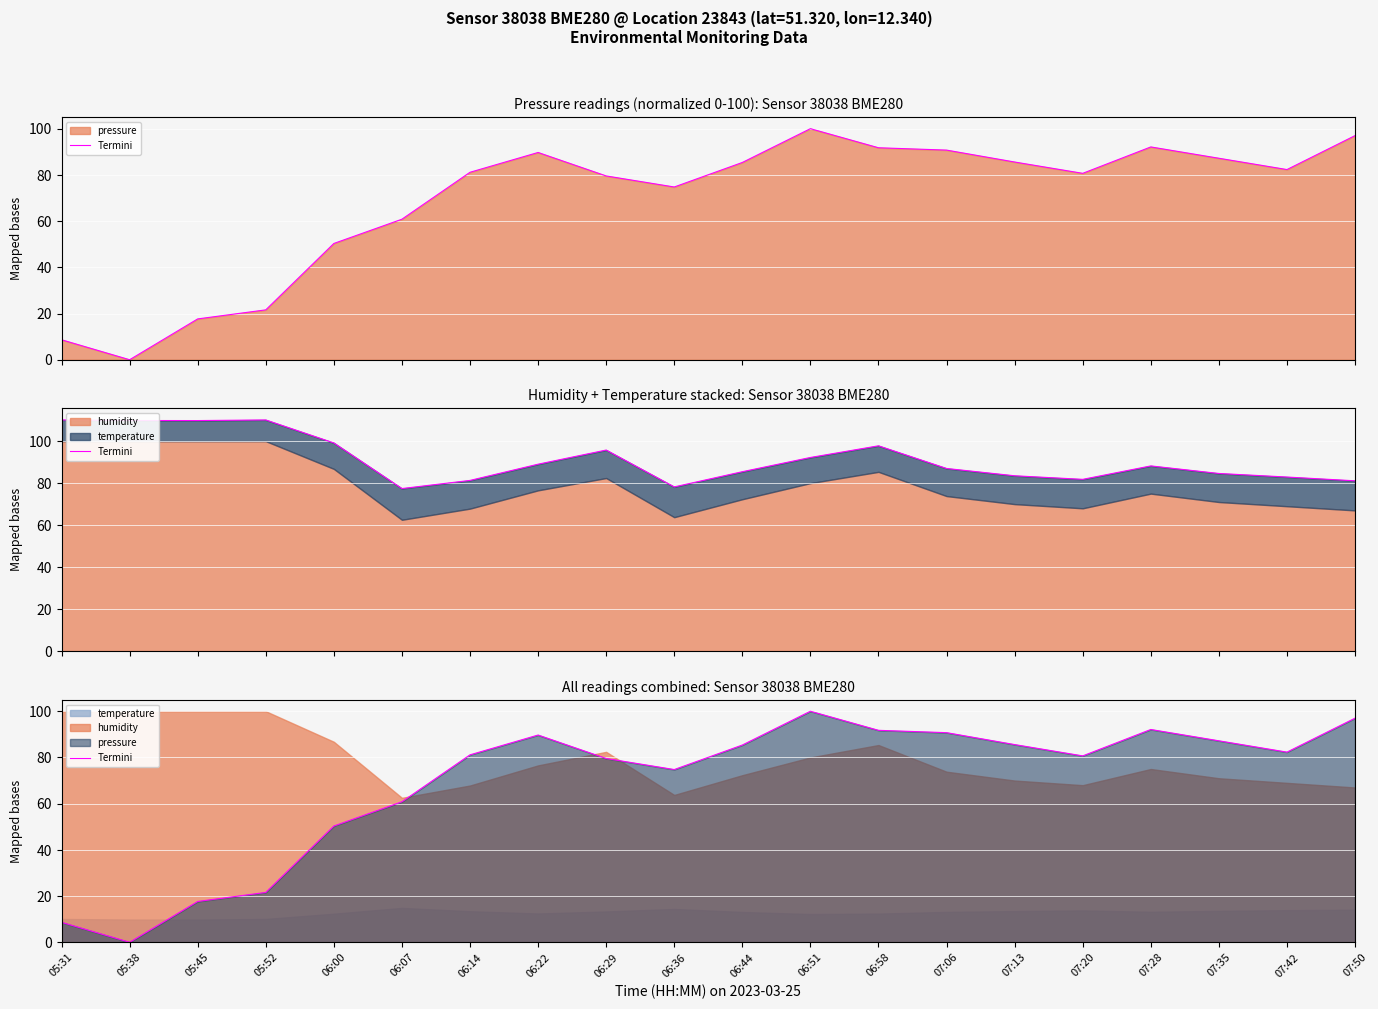

Rank the categories by value from highest to lowest.

06:51, 07:50, 07:28, 06:58, 07:06, 06:22, 07:35, 07:13, 06:44, 07:42, 06:14, 07:20, 06:29, 06:36, 06:07, 06:00, 05:52, 05:45, 05:31, 05:38